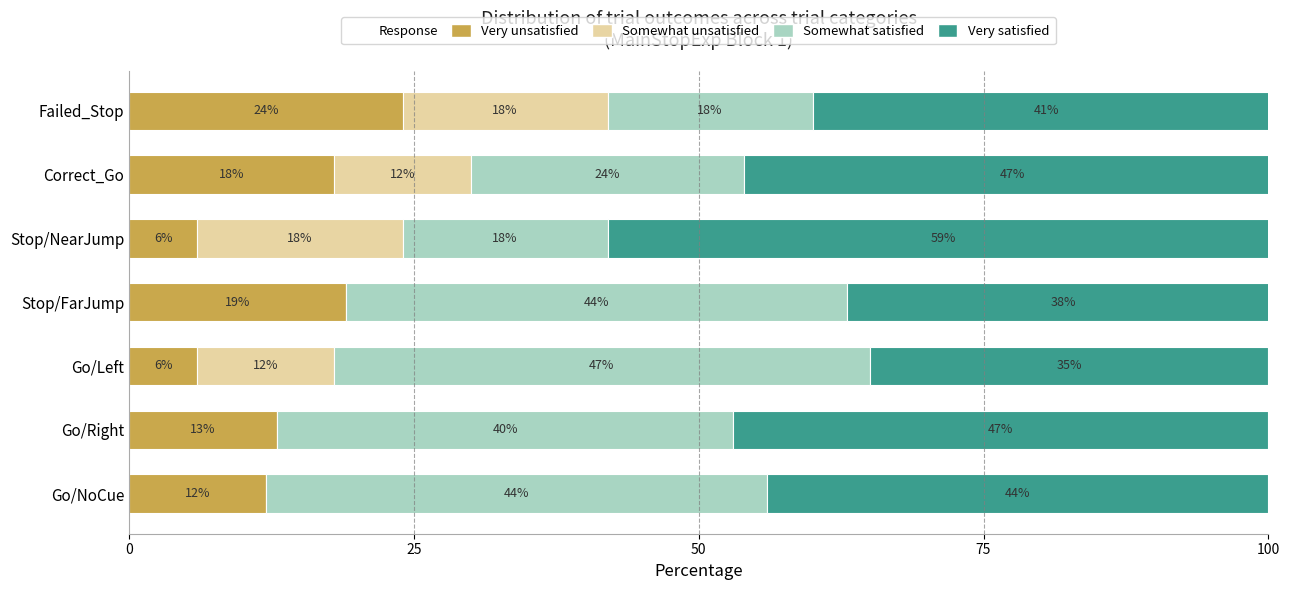

What is the total value across all series at Go/NoCue?

100